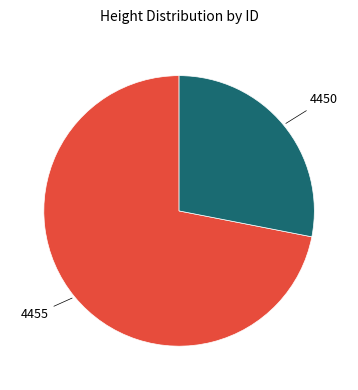

How many segments does this pie chart have?

2